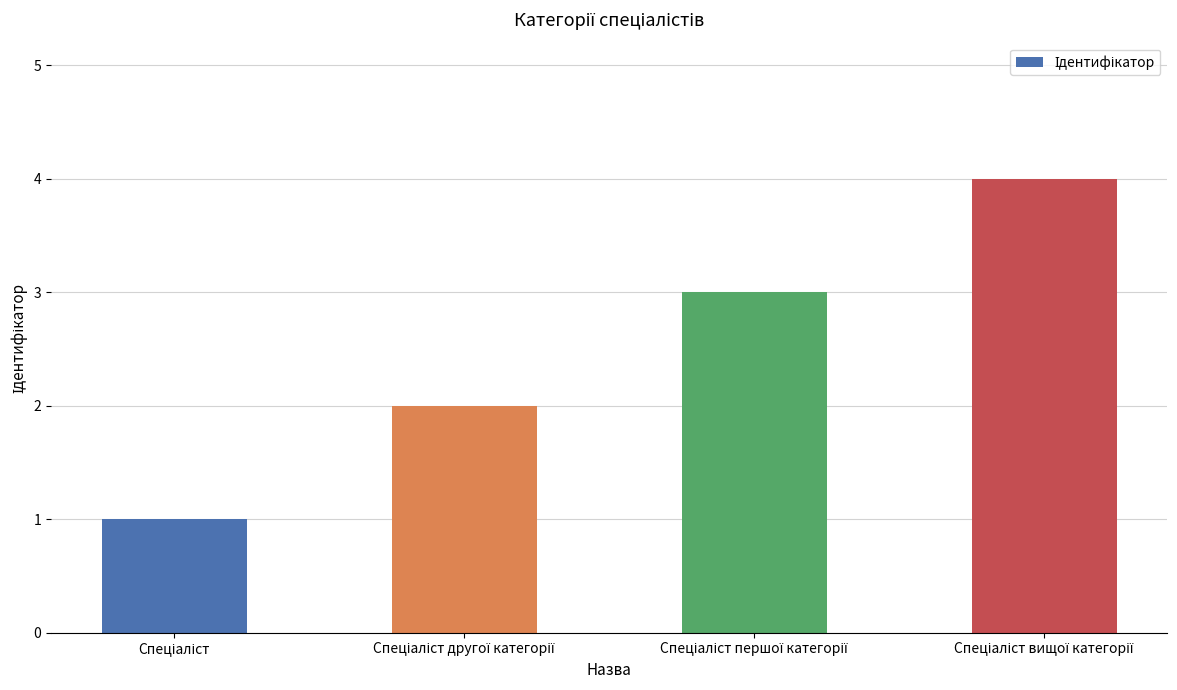

What is the sum of all values?

10